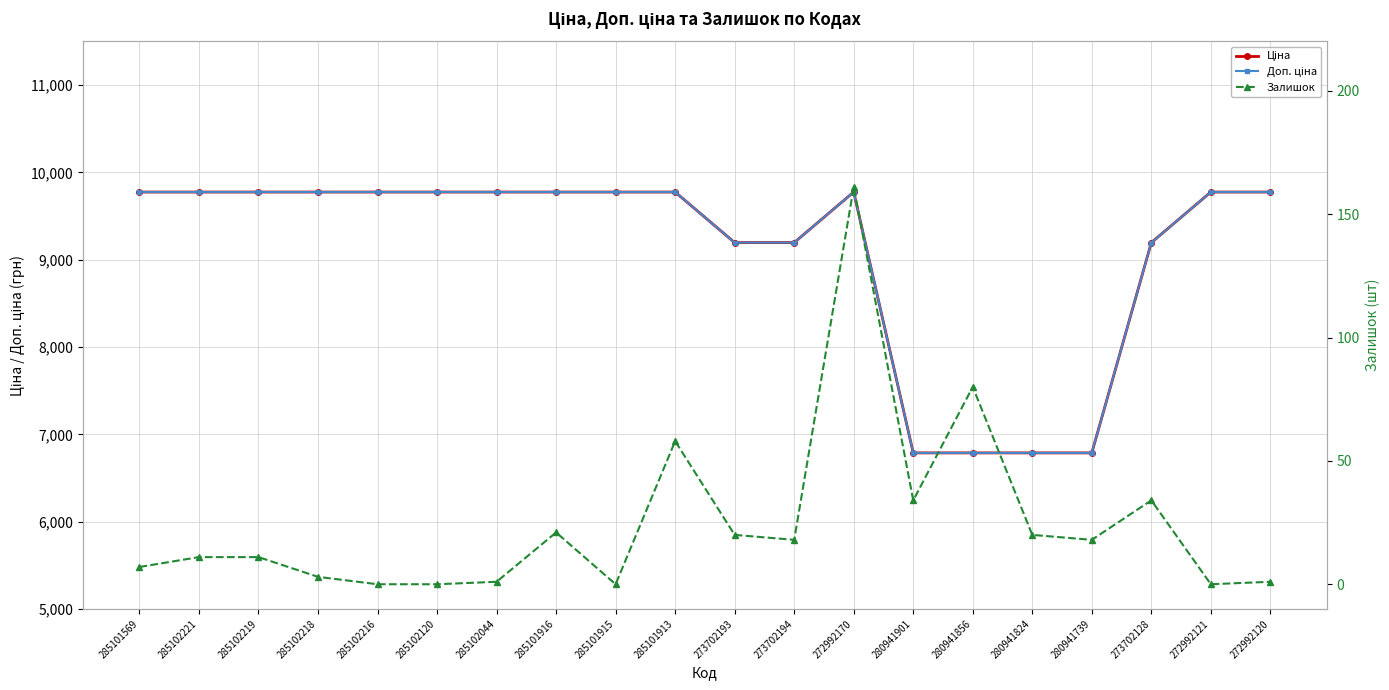

Does the chart have visible grid lines?

Yes